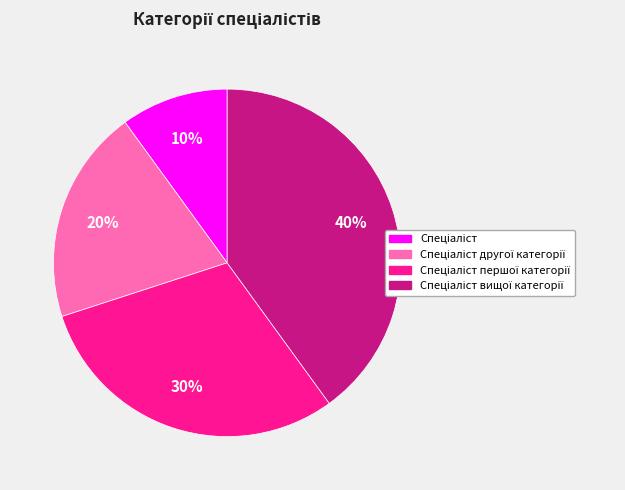

Is there a majority slice in this chart?

No